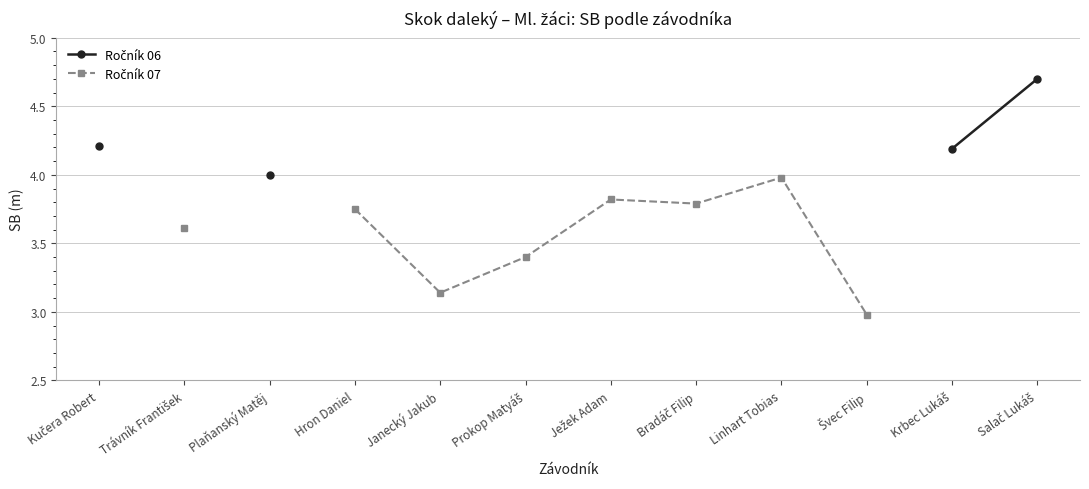

Is the value of Ročník 07 at Trávník František greater than the value of Ročník 06 at Švec Filip?

No